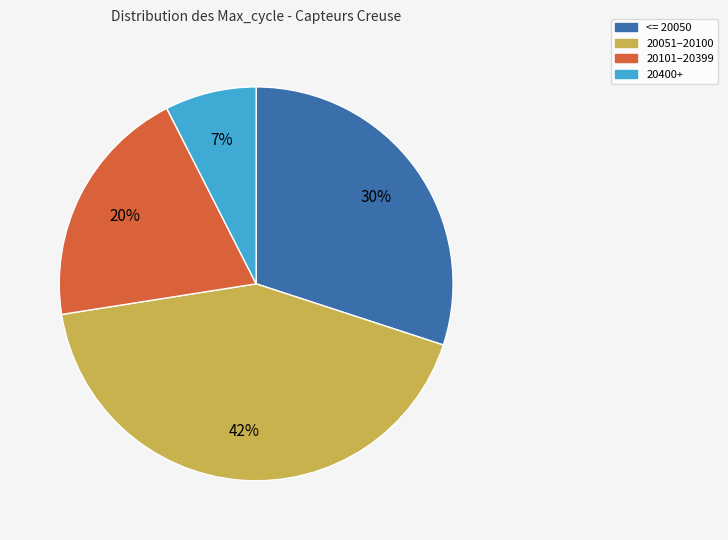

Is there a majority slice in this chart?

No